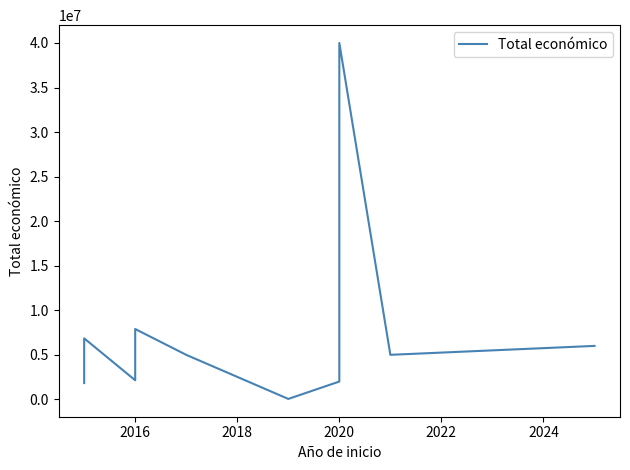

How many data points are less than 4999563?

6